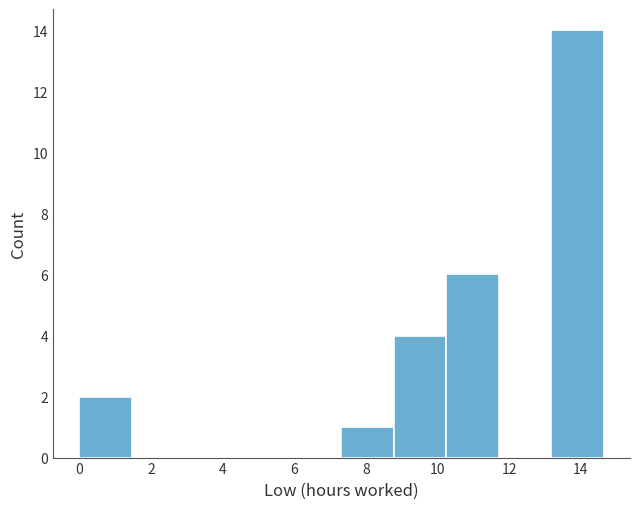

What is the height of the bar covering 0.0 to 1.4 on the x-axis? Neither the bar edges nor the heights are printed on the chart, so give them approximately, as read against the axes.

2